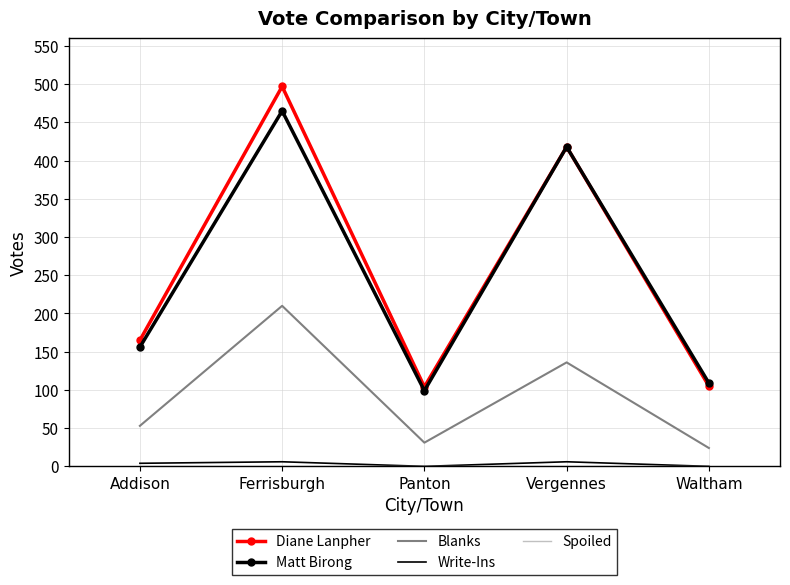

True or false: Write-Ins and Matt Birong intersect in this chart.

False